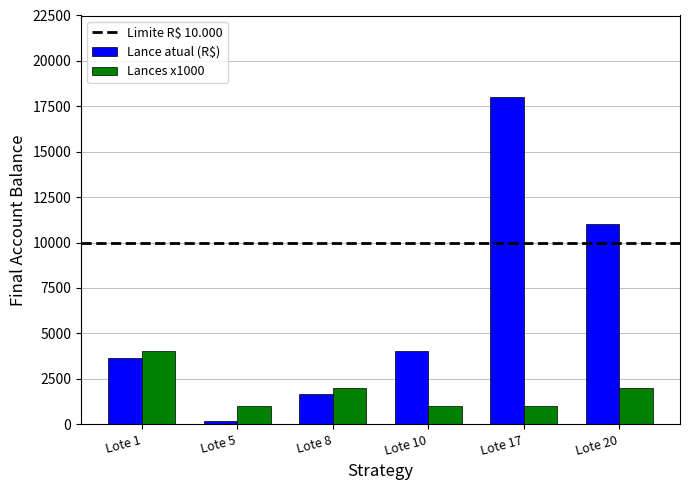

How many categories are shown in the chart?

6